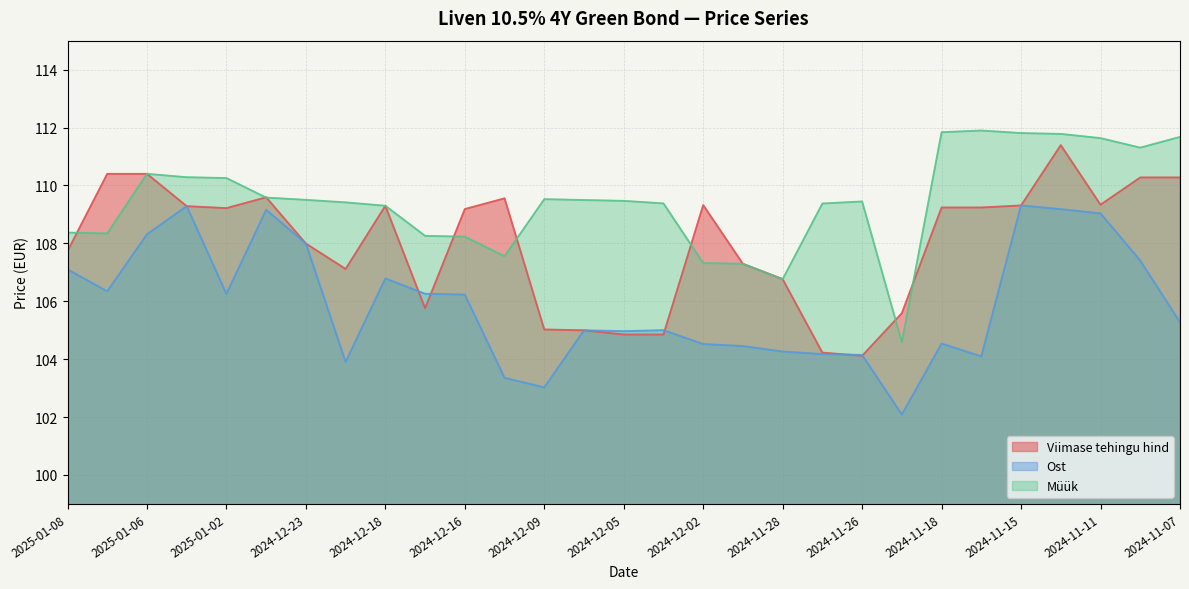

What is the average value of the Ost series?

105.9